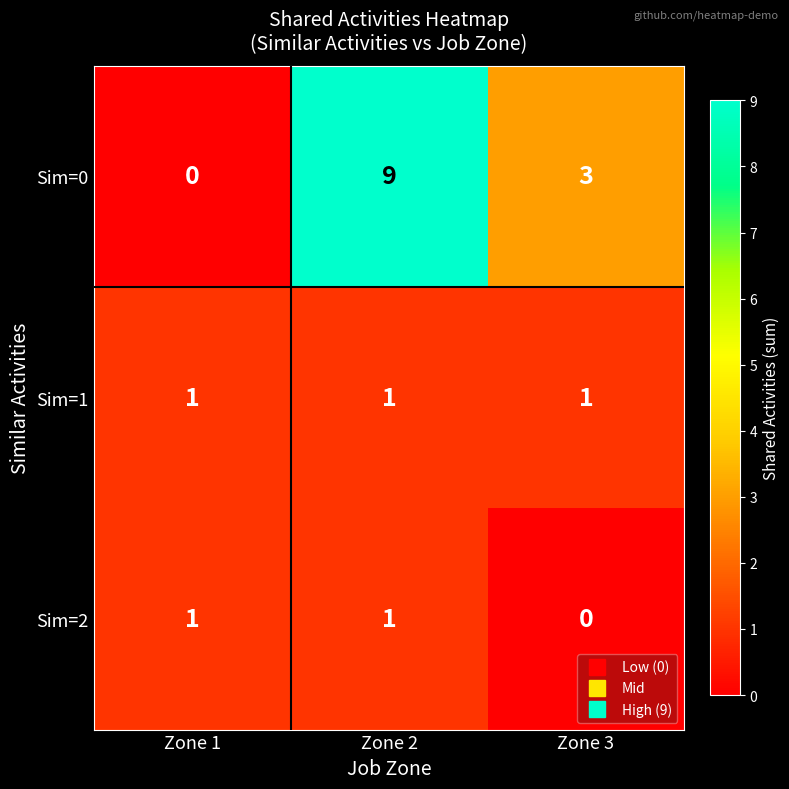

What value does the Sim=0 series have at Zone 3?

3